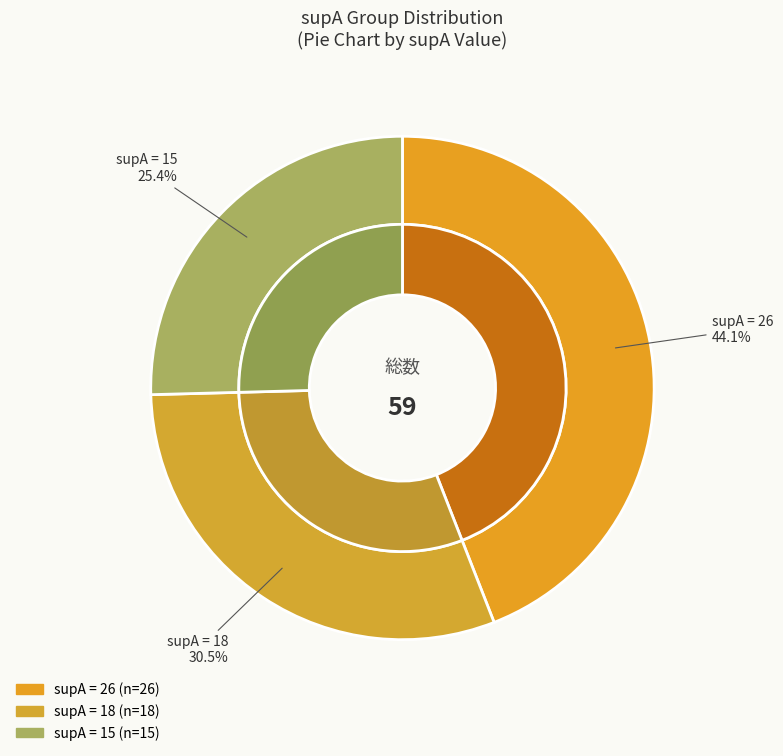

Is it true that supA=15 is 25% of the pie?

True